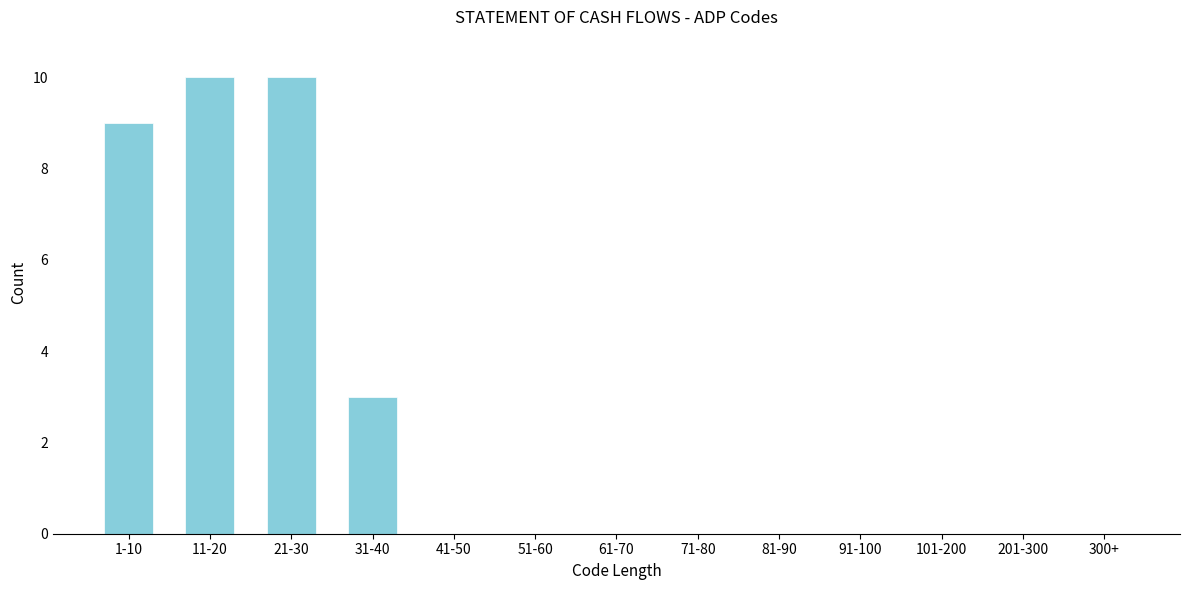

Reading left to right, extract all data points from this chart.

1-10=9	11-20=10	21-30=10	31-40=3	41-50=0	51-60=0	61-70=0	71-80=0	81-90=0	91-100=0	101-200=0	201-300=0	300+=0